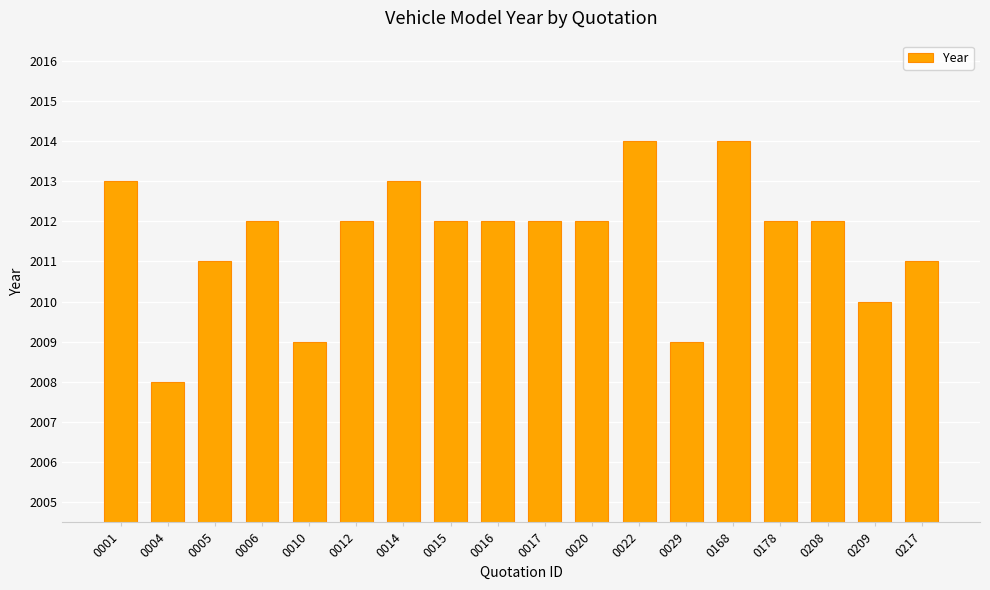

Reading left to right, what are all the values shown in this chart?

0001=2013	0004=2008	0005=2011	0006=2012	0010=2009	0012=2012	0014=2013	0015=2012	0016=2012	0017=2012	0020=2012	0022=2014	0029=2009	0168=2014	0178=2012	0208=2012	0209=2010	0217=2011